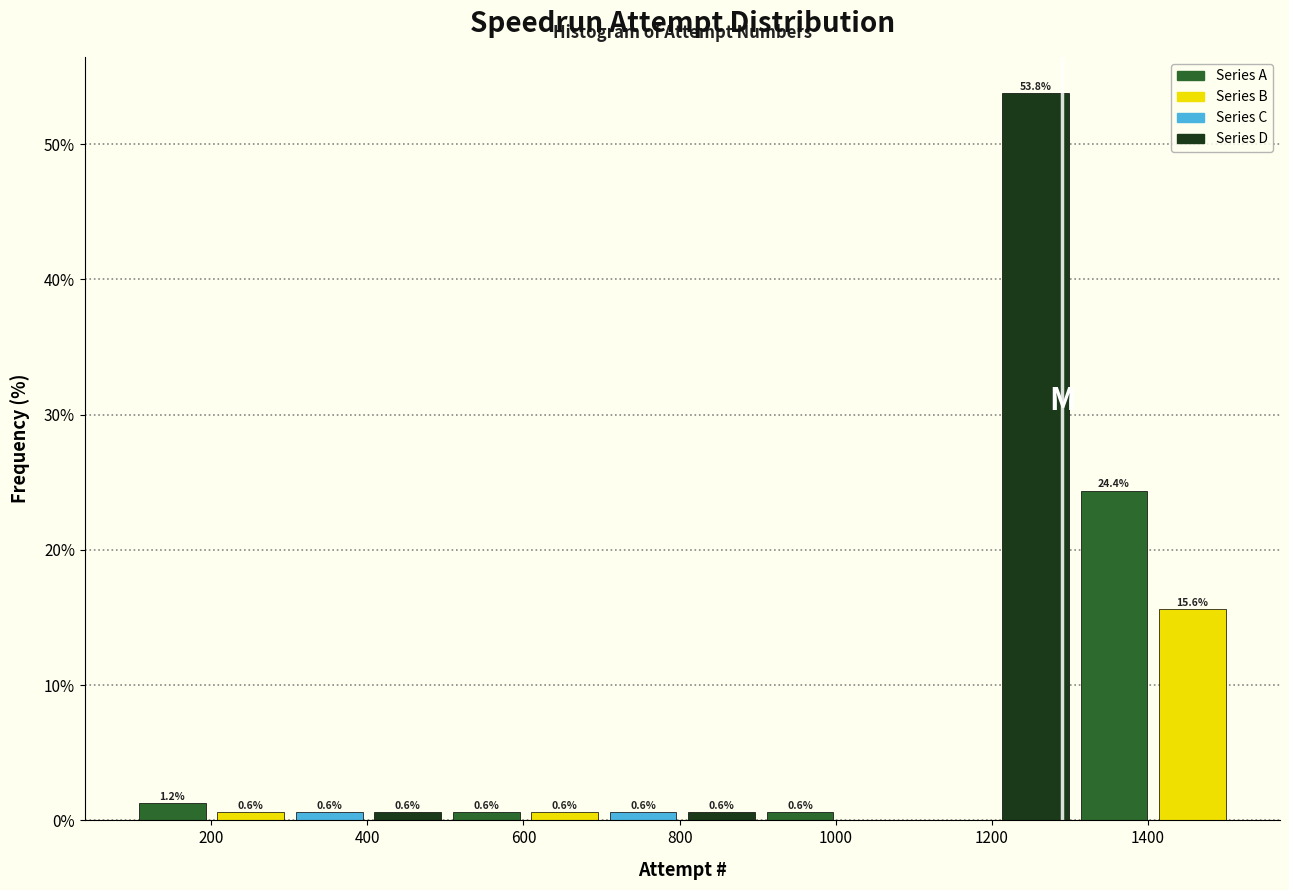

Which range on the x-axis has the tallest bar?

1200 to 1300